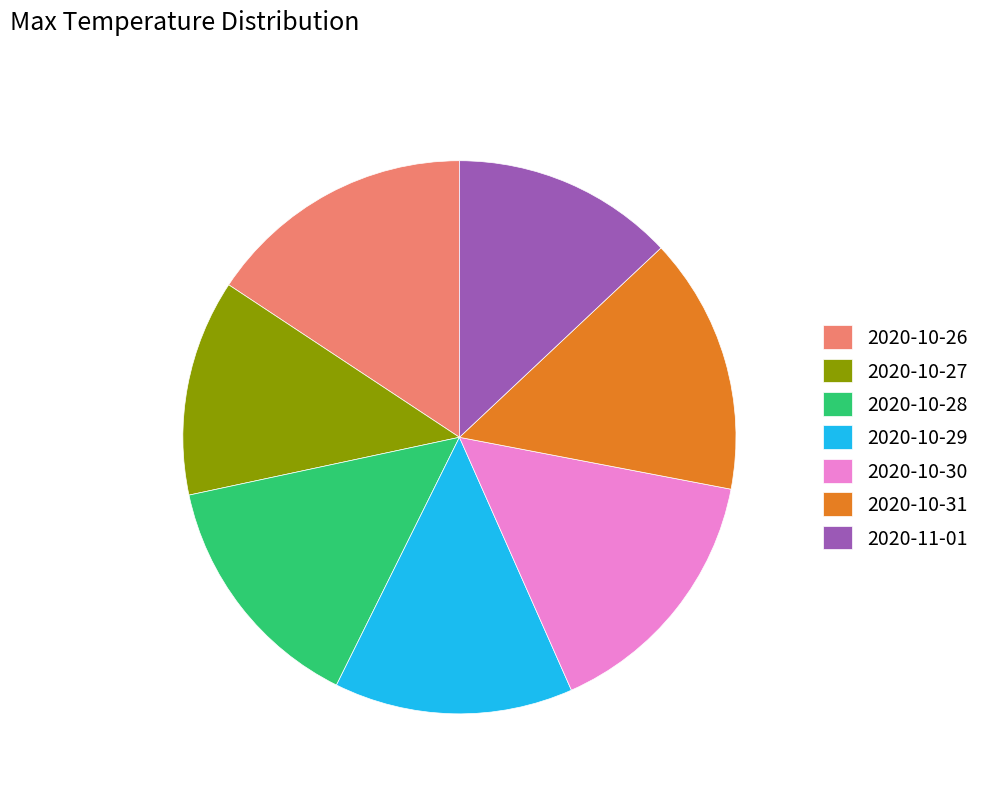

Does any single category account for the majority?

No